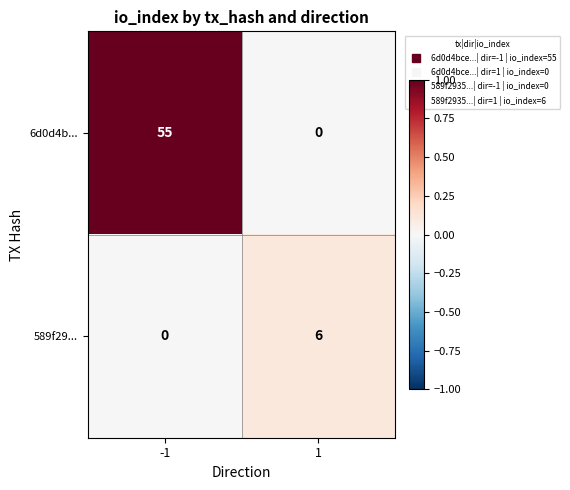

Which series has the largest total across all categories?

6d0d4b...